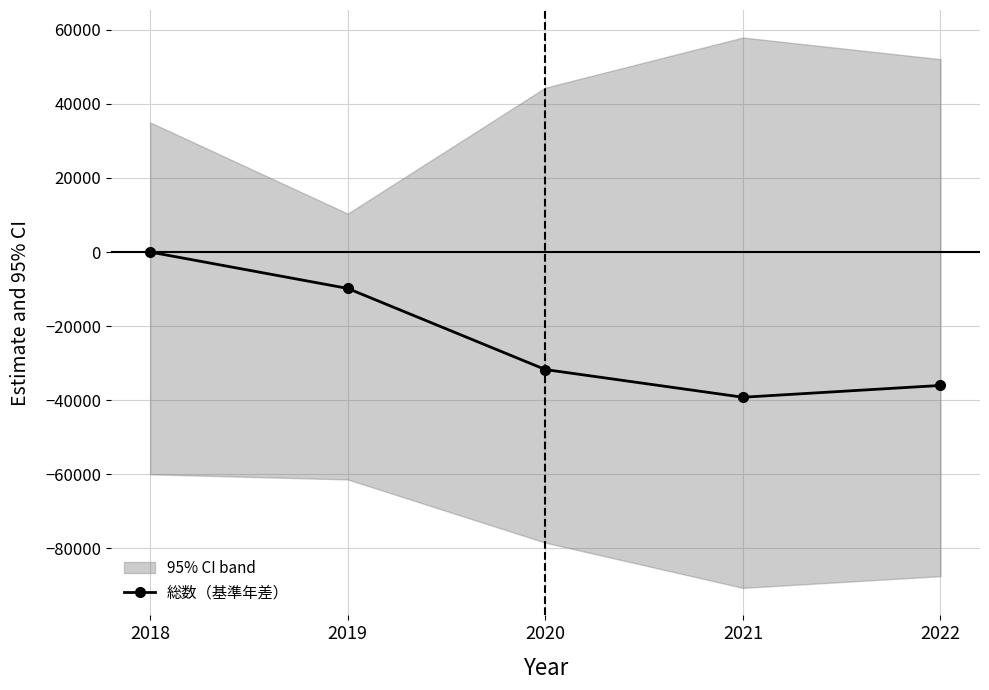

True or false: there are more than 1 points higher than both neighbors.

False